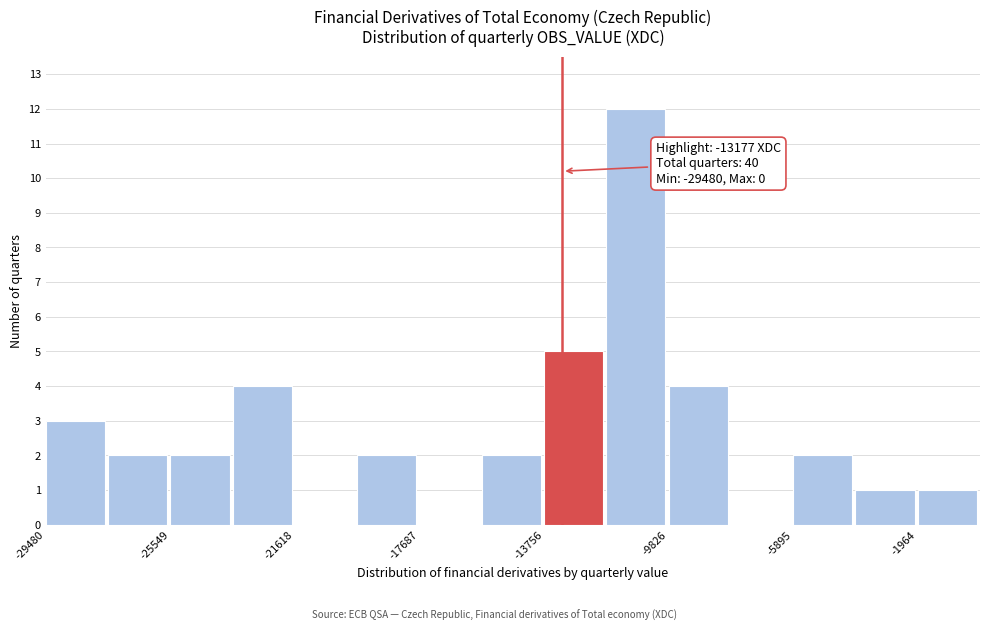

Around what value on the x-axis is the tallest bar? Give the approximate position of its centre, as read against the axis.

-11000